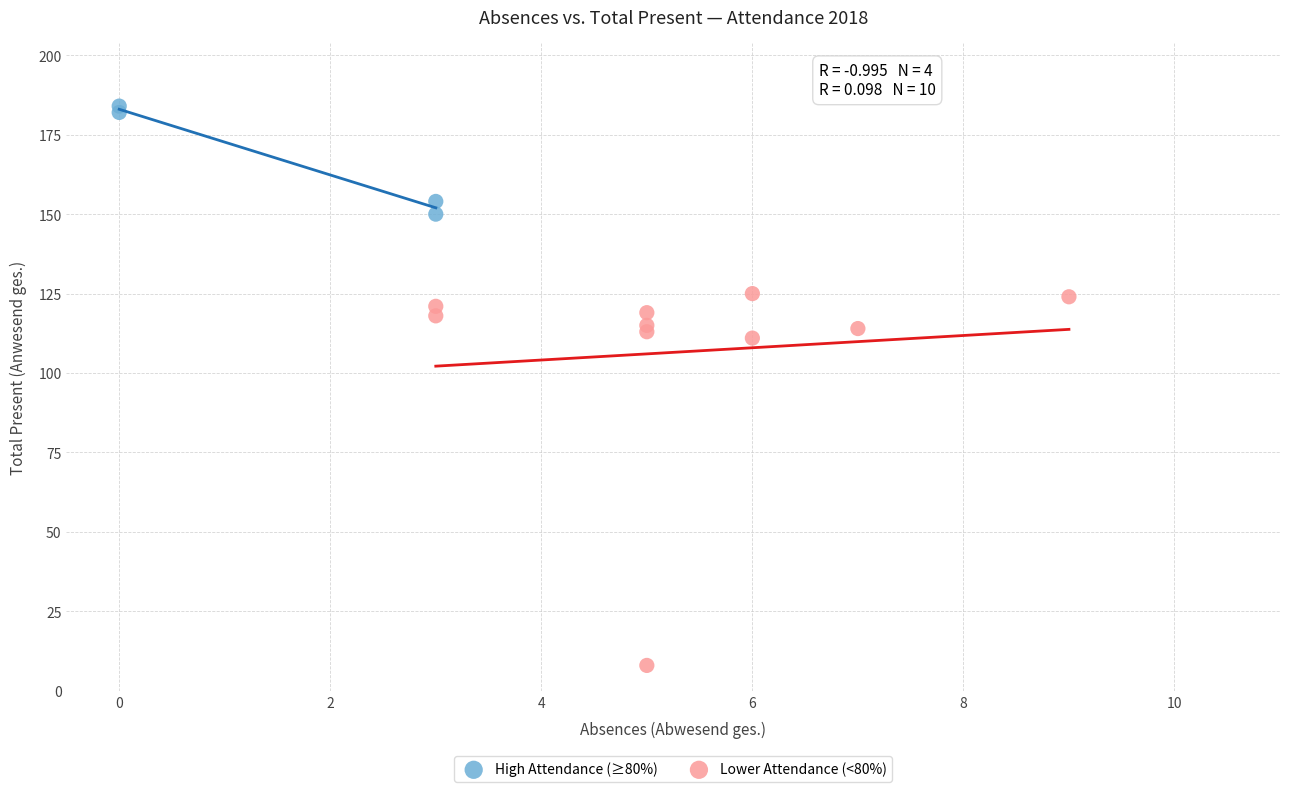

Which series contains the highest Y value?

High Attendance (≥80%)